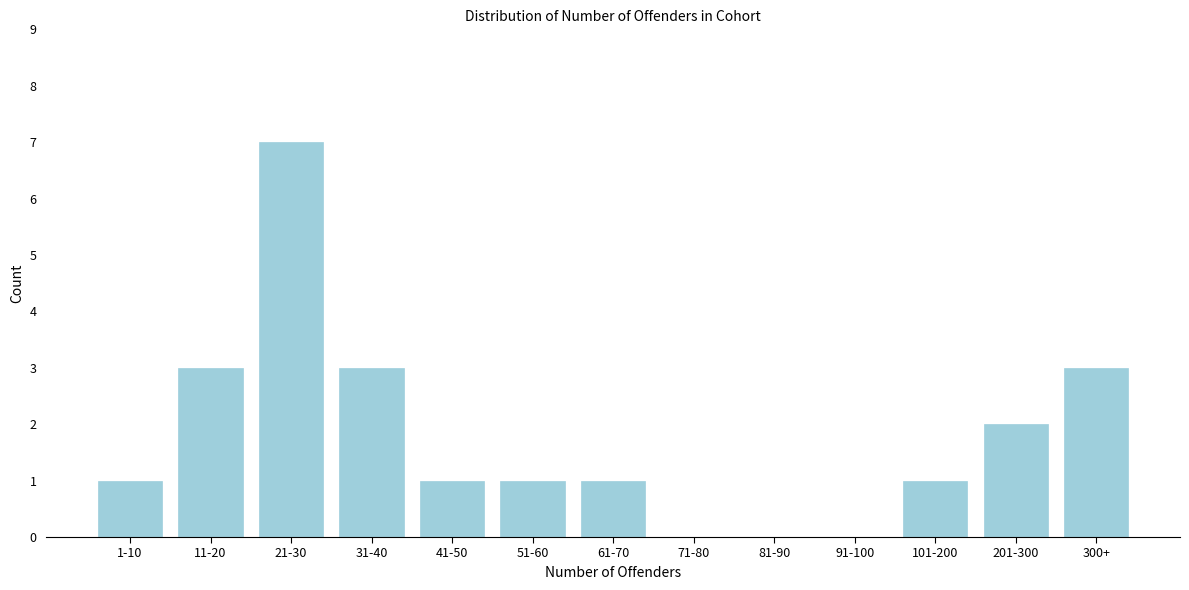

Reading left to right, transcribe all the data shown in this chart.

1-10=1	11-20=3	21-30=7	31-40=3	41-50=1	51-60=1	61-70=1	71-80=0	81-90=0	91-100=0	101-200=1	201-300=2	300+=3